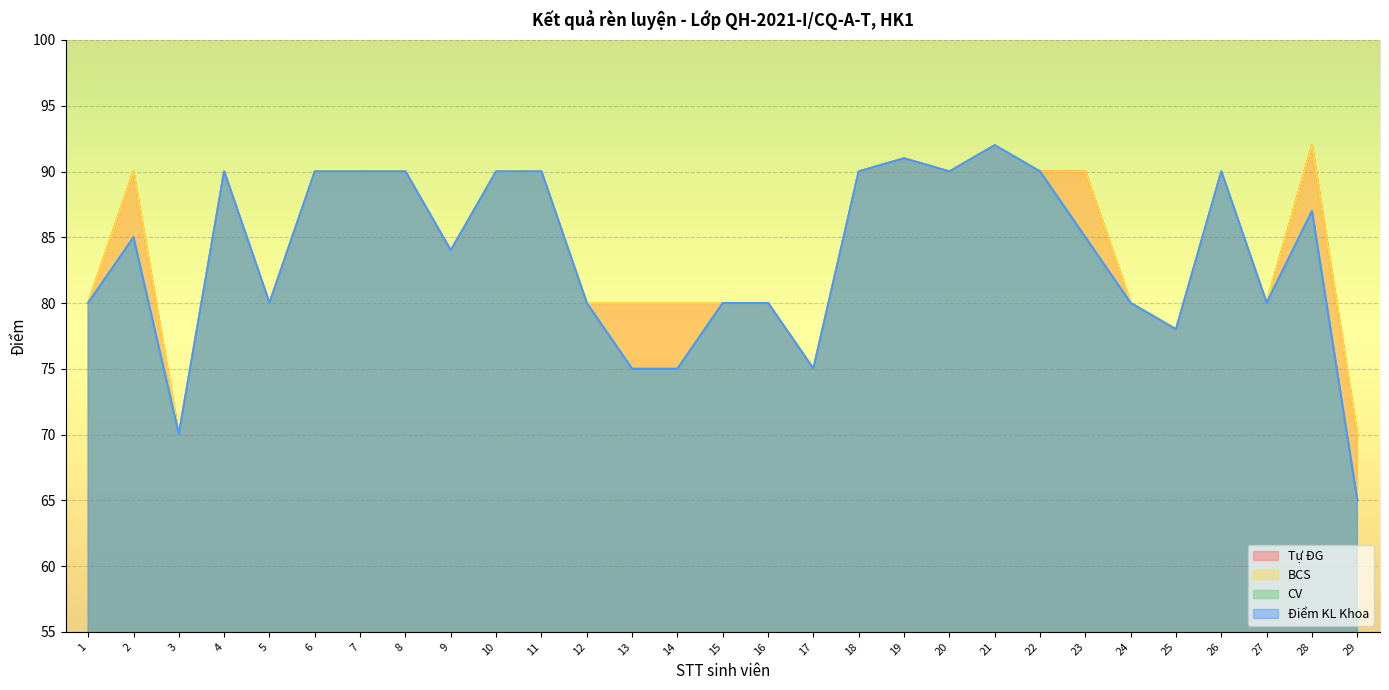

In Tự ĐG, how many points are lower than both neighbors (excluding endpoints)?

7